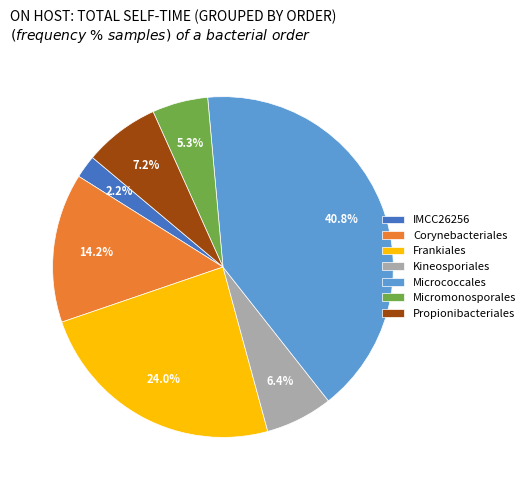

Which category has the smallest portion of the pie?

IMCC26256